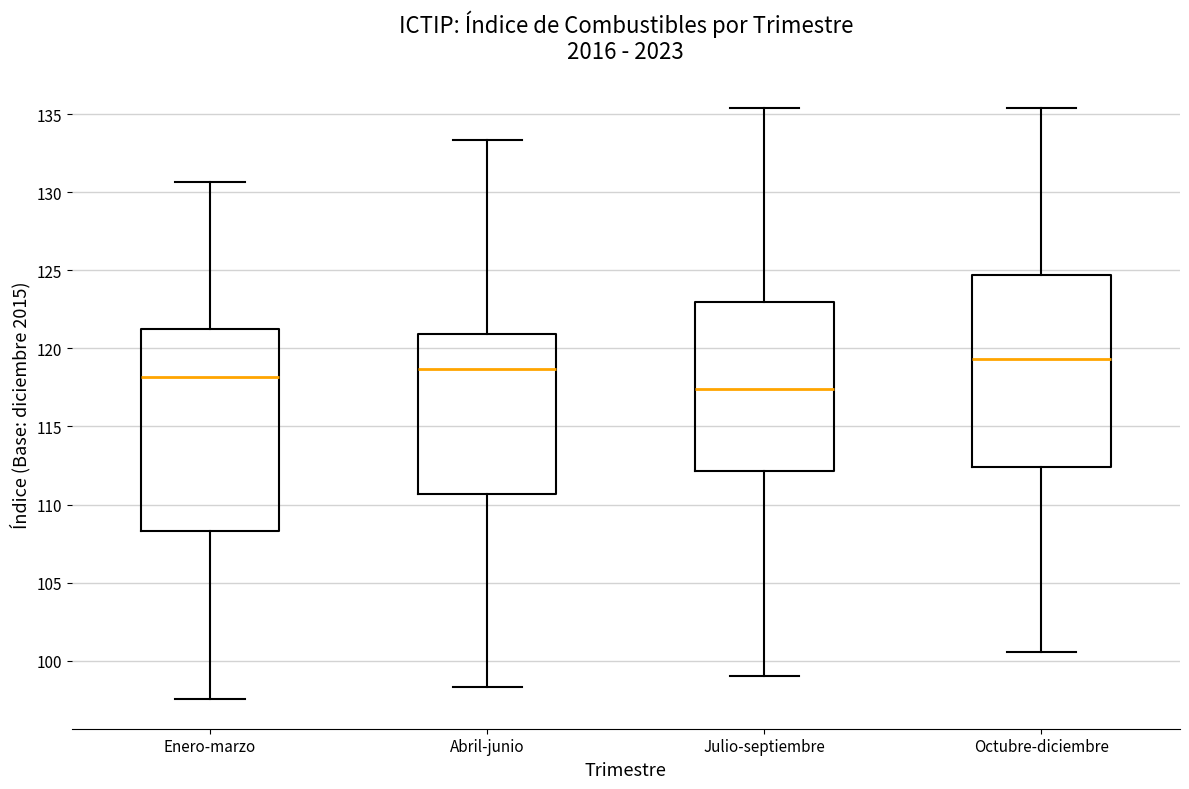

Reading left to right, transcribe this box plot: for each box, give where its median line is, the range the box spans, and where its two whiskers end, as read against the y-axis. The values are not printed on the chart, so give them approximately, as read against the axis.

Enero-marzo: median 118.0, box 108.5 to 121.0, whiskers 97.5 to 130.5
Abril-junio: median 118.5, box 110.5 to 121.0, whiskers 98.5 to 133.5
Julio-septiembre: median 117.5, box 112.0 to 123.0, whiskers 99.0 to 135.5
Octubre-diciembre: median 119.5, box 112.5 to 124.5, whiskers 100.5 to 135.5